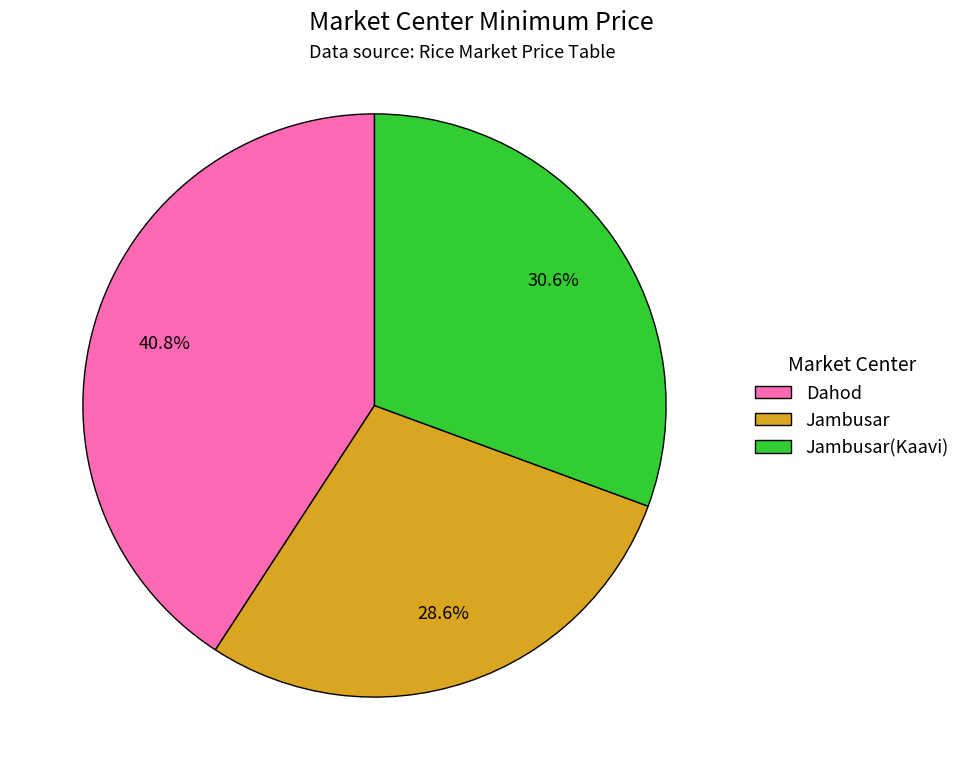

How many segments does this pie chart have?

3